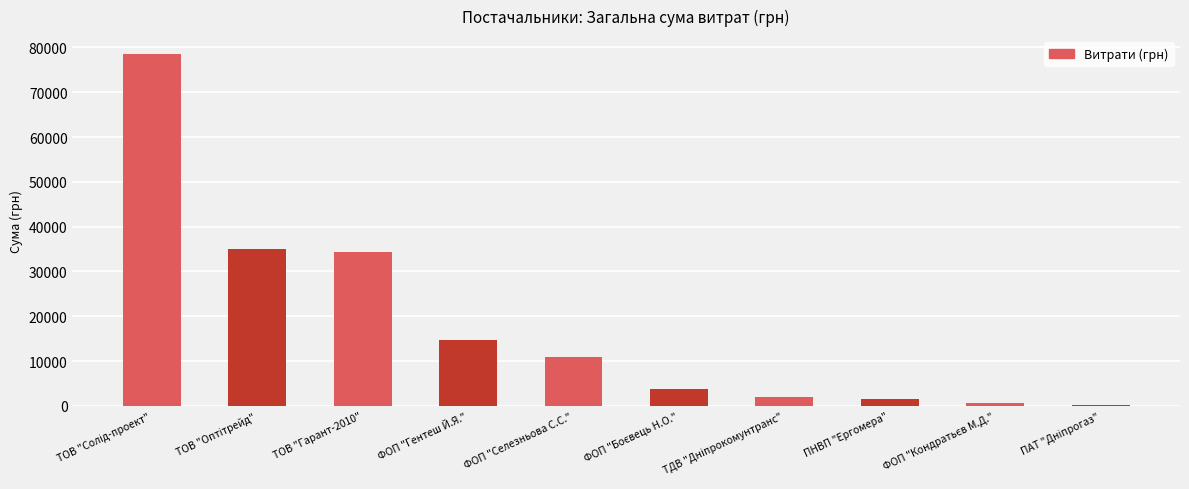

Count the number of data series in this chart.

1